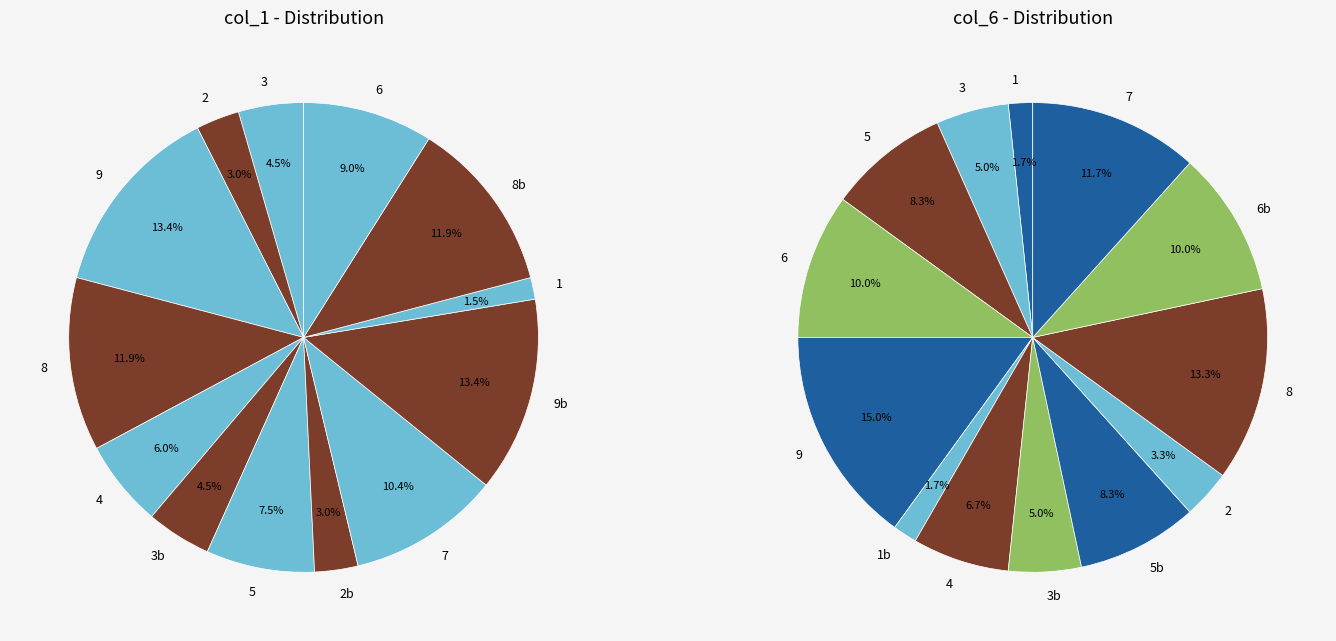

How much of the chart is everything except 4?

94.0%